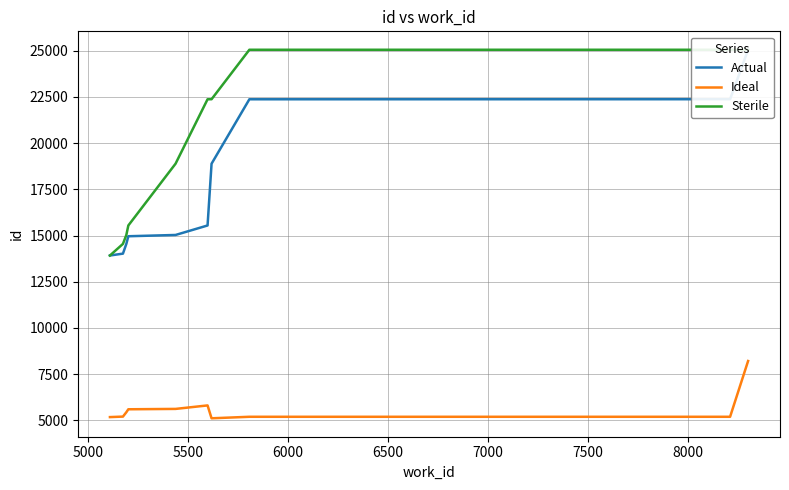

What are all the series names shown in the legend?

Actual, Ideal, Sterile